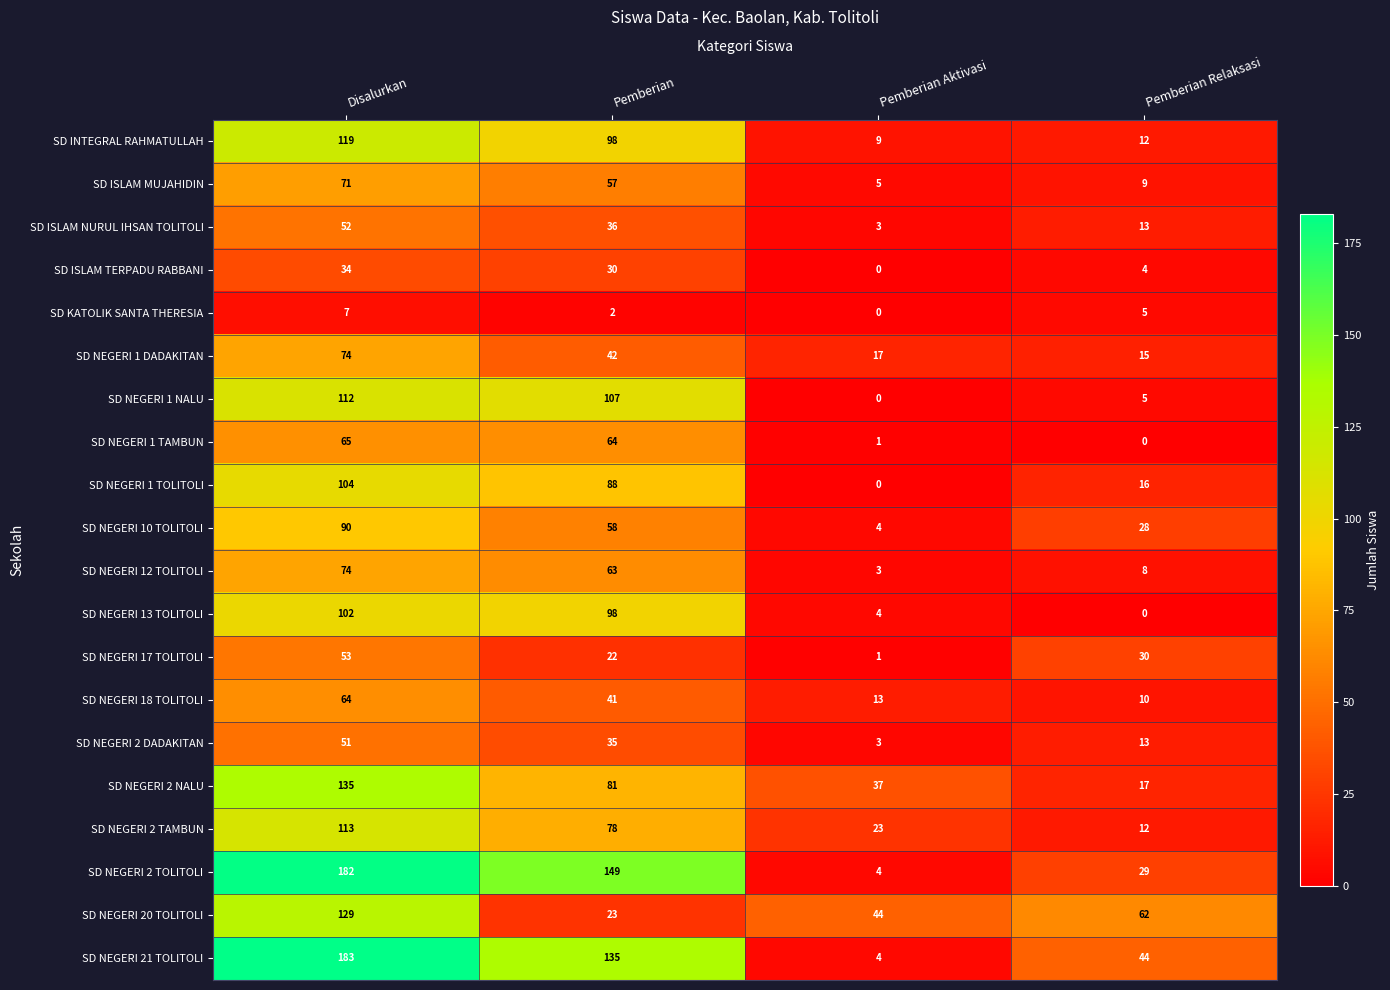

At which label does SD NEGERI 20 TOLITOLI first exceed 62?

Disalurkan